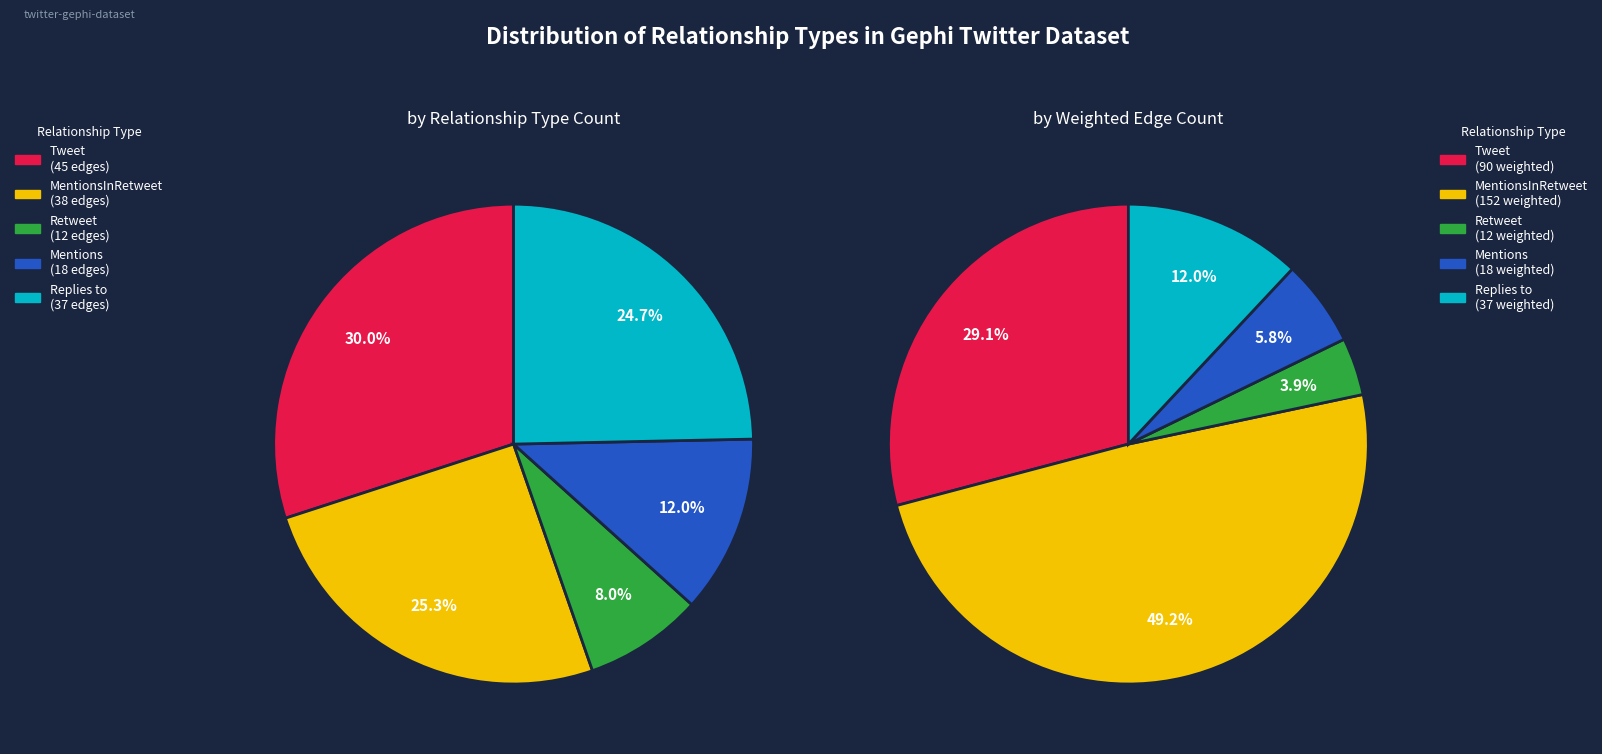

To the nearest percent, what is the combined percentage of Mentions and Retweet?

20%